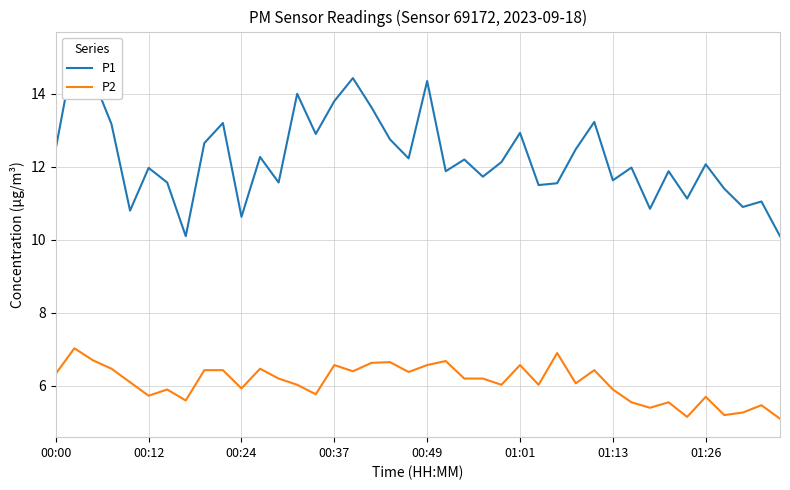

Rank the series at 26 from lowest to highest value.

P2, P1